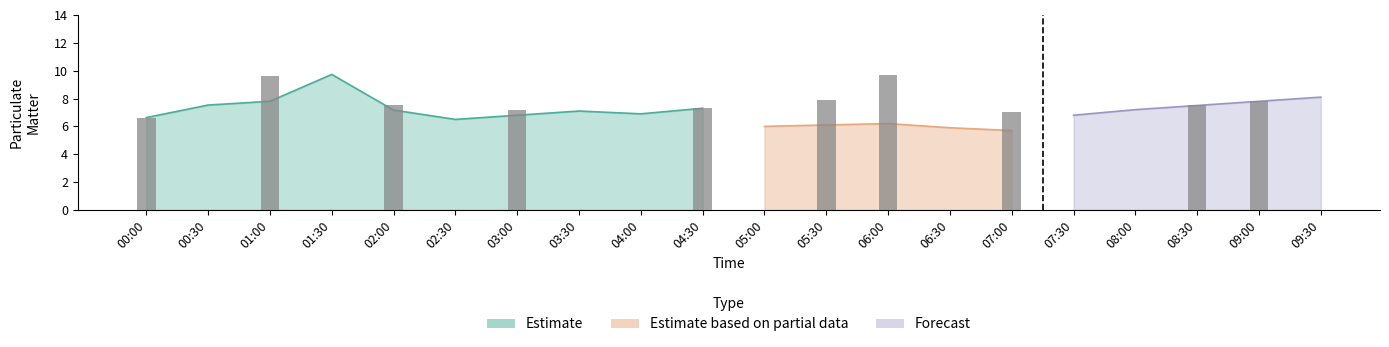

The value of P1 at 02:00 is 7.2. True or false?

True